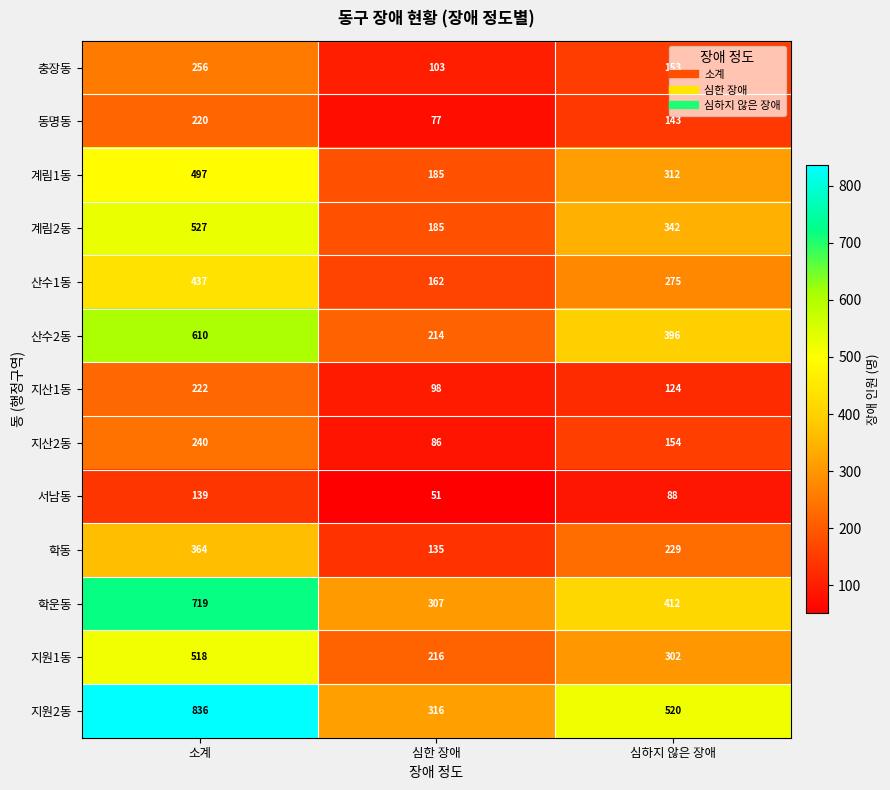

Which series changed the most between 심한 장애 and 심하지 않은 장애?

지원2동